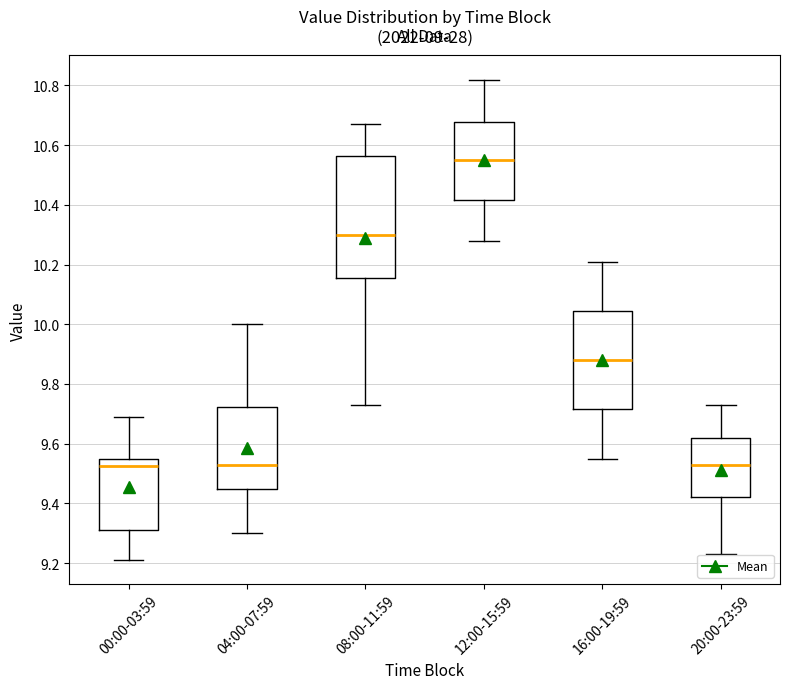

Which box has the highest median line?

12:00-15:59